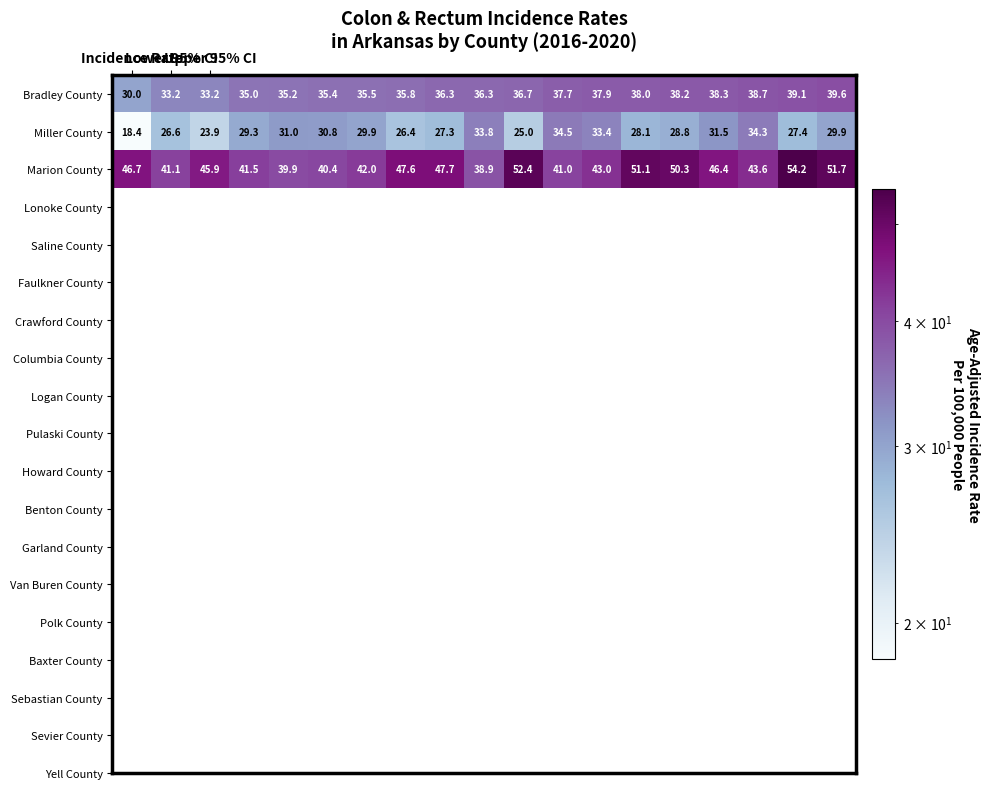

Which series has the widest spread of values?

Miller County